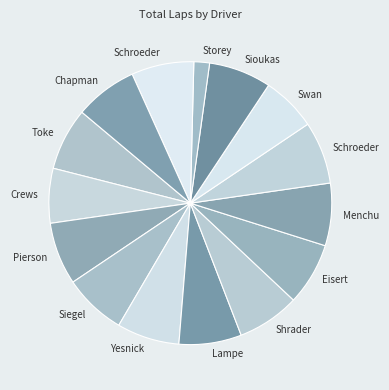

How many segments does this pie chart have?

15